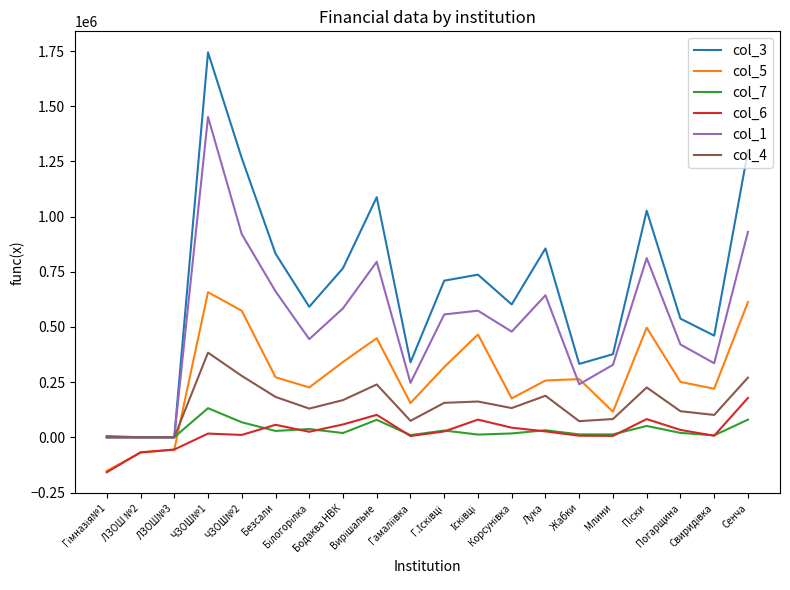

What is the highest value of the col_1 series?

1451968.6